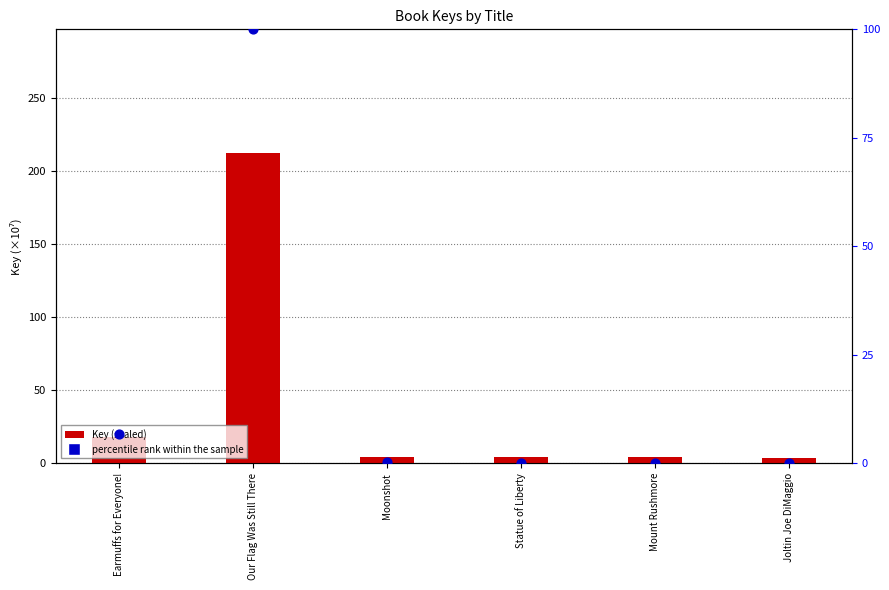

At how many categories does at least one series exceed 42?

1